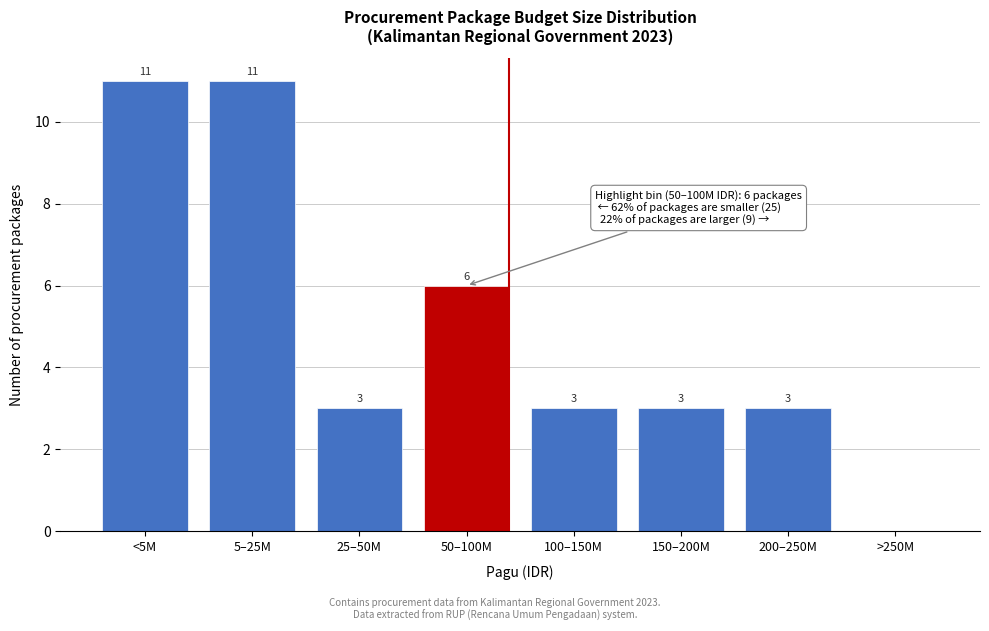

Reading right to left, extract all data points from this chart.

>250M=0	200–250M=3	150–200M=3	100–150M=3	50–100M=6	25–50M=3	5–25M=11	<5M=11